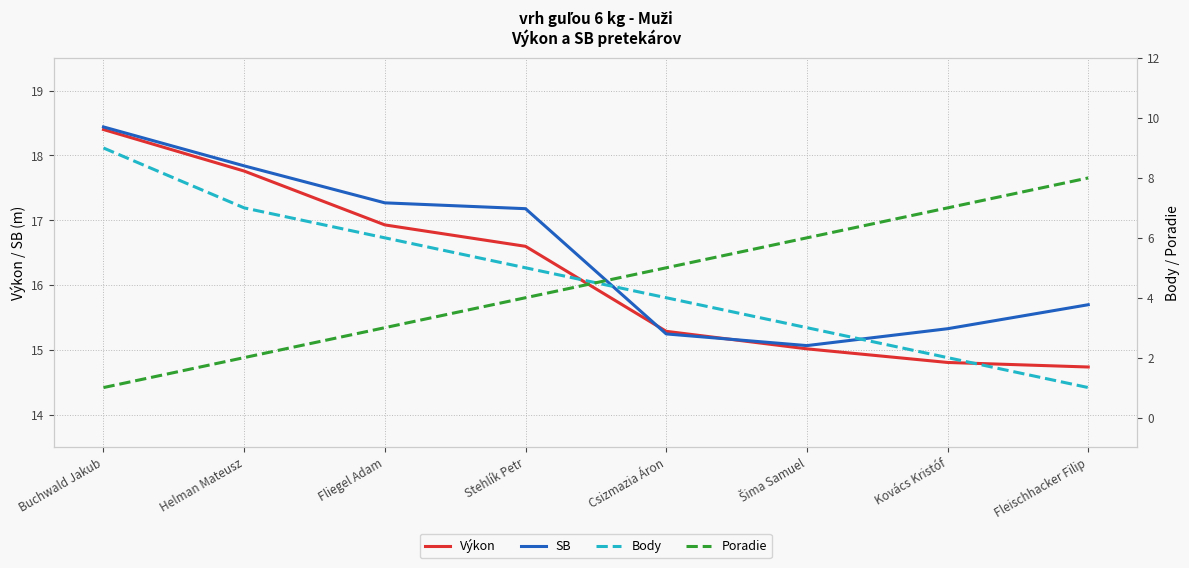

List the series in order of their peak value, highest first.

SB, Výkon, Body, Poradie